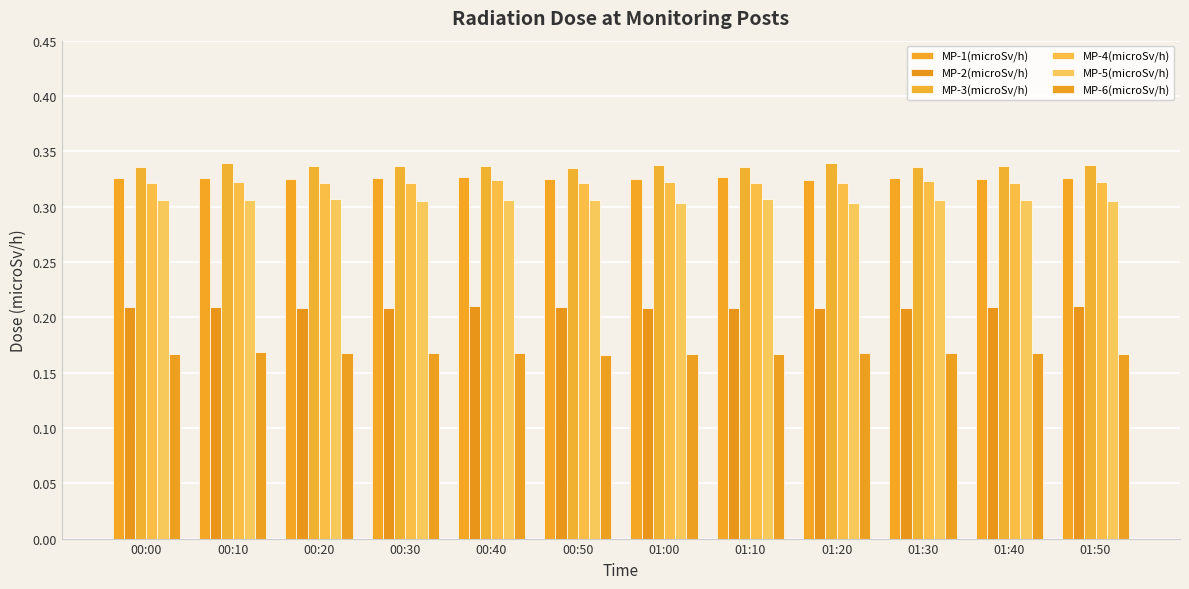

Which series changed the most between 00:10 and 01:20?

MP-5(microSv/h)